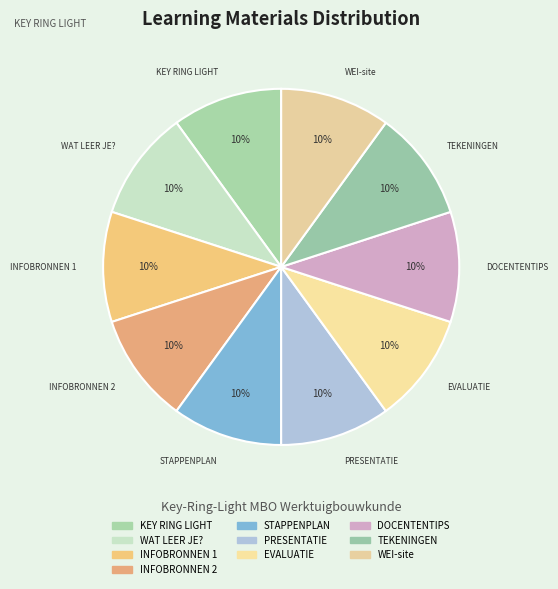

Count the number of slices in the pie.

10